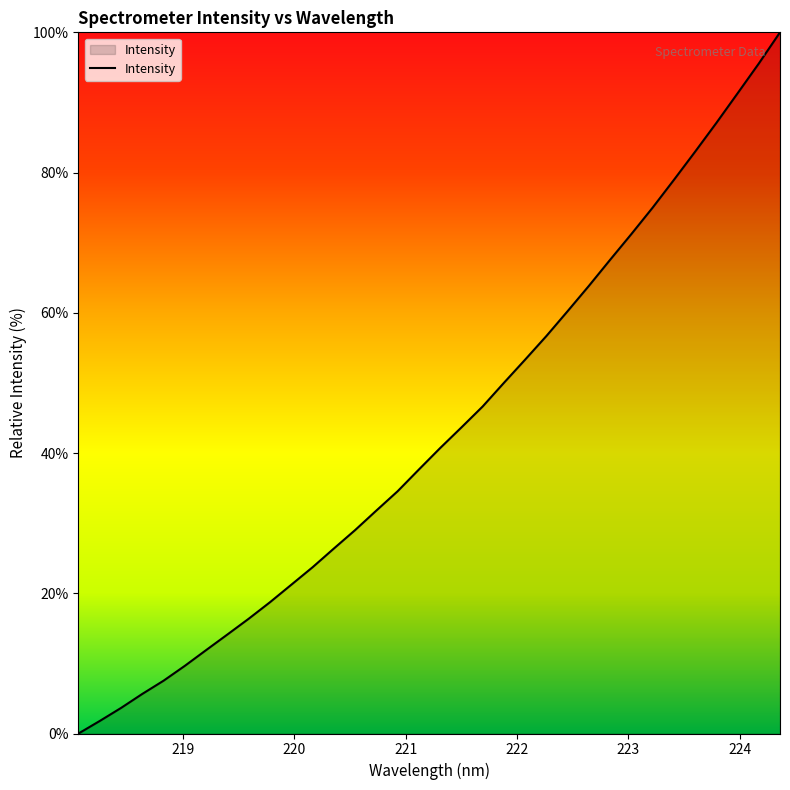

What is the value of the 21st point from the left?

50.0